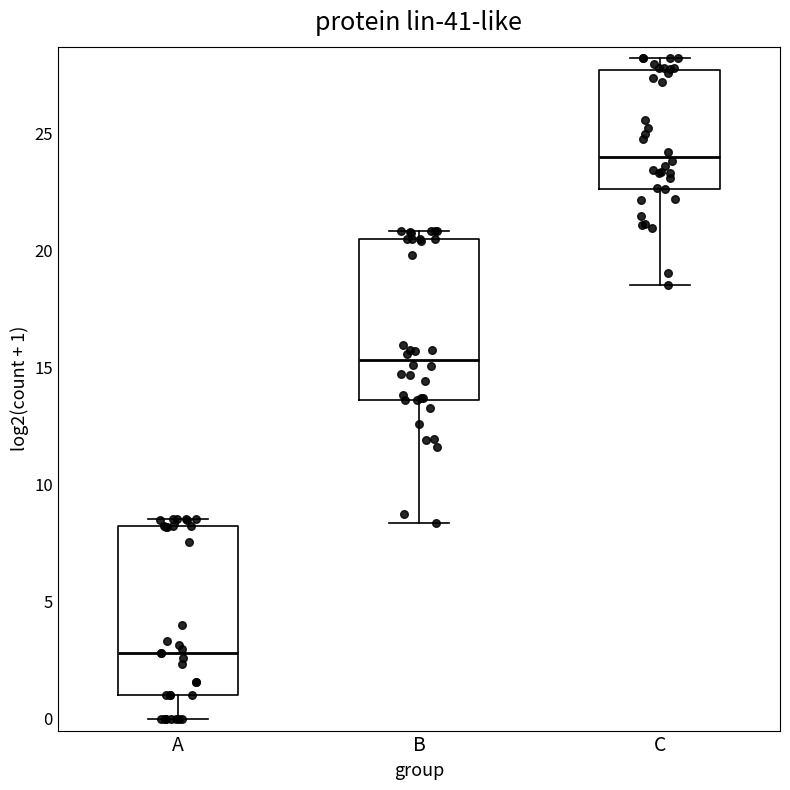

Reading left to right, transcribe this box plot: for each box, give where its median line is, the range the box spans, and where its two whiskers end, as read against the y-axis. The values are not printed on the chart, so give them approximately, as read against the axis.

A: median 3.0, box 1.0 to 8.0, whiskers 0.0 to 8.5
B: median 15.5, box 13.5 to 20.5, whiskers 8.5 to 21.0
C: median 24.0, box 22.5 to 27.5, whiskers 18.5 to 28.0